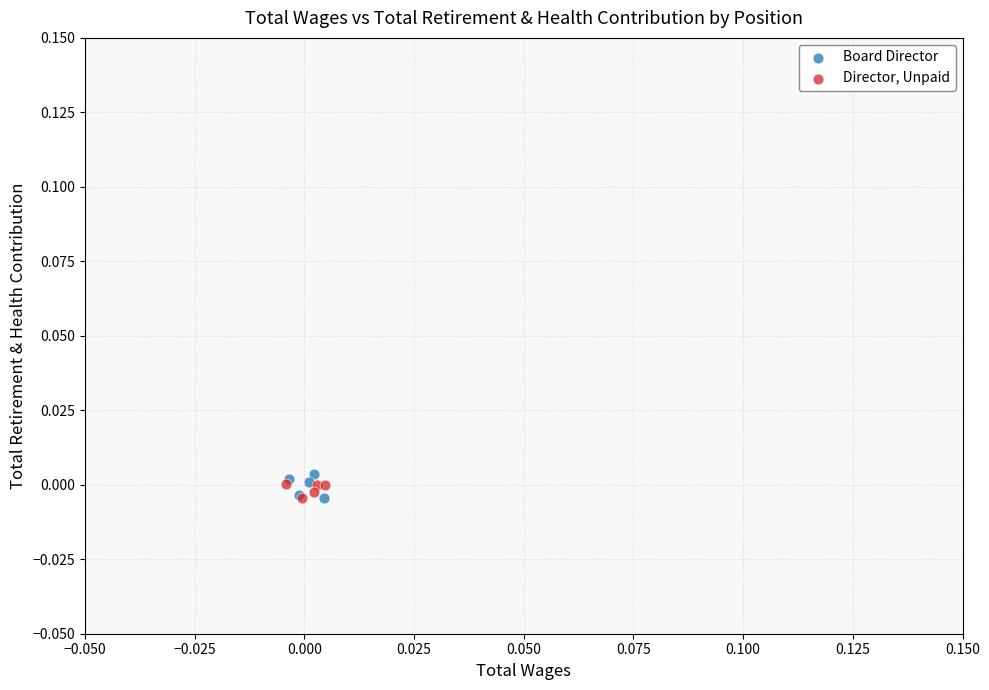

Which series has the widest spread of Y values?

Board Director